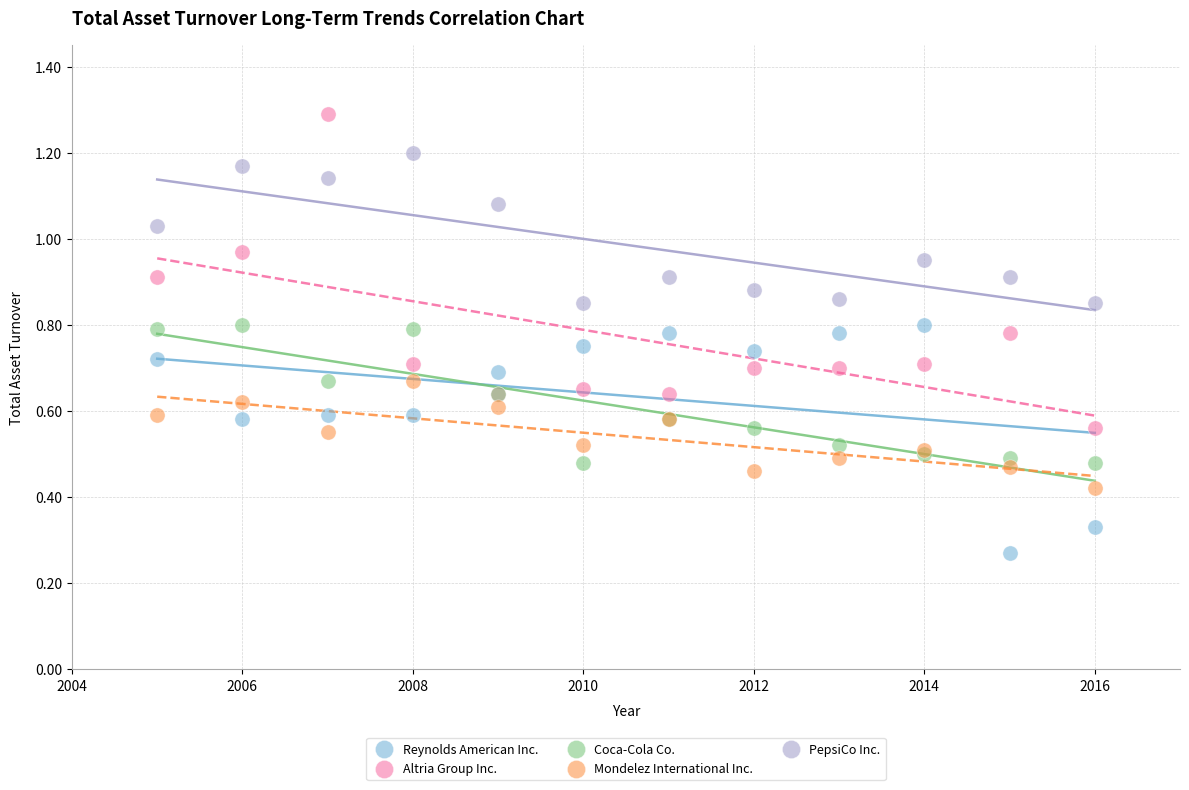

Which series has the largest Y range (max minus min)?

Altria Group Inc.